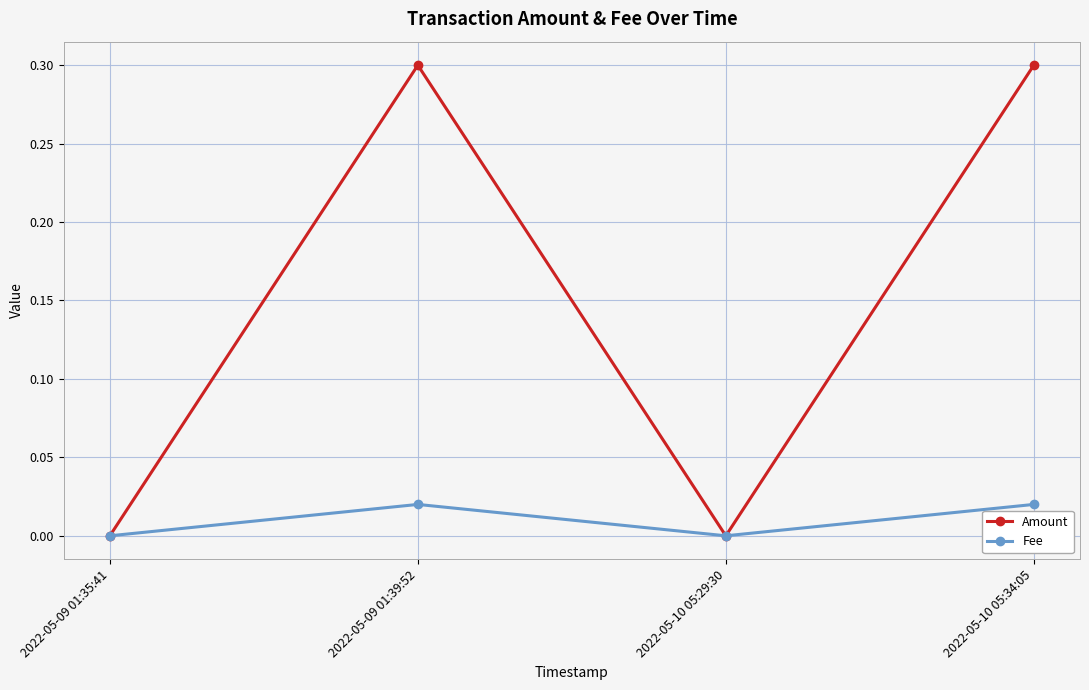

The value of Amount at 2022-05-10 05:29:30 is 0.0. True or false?

True